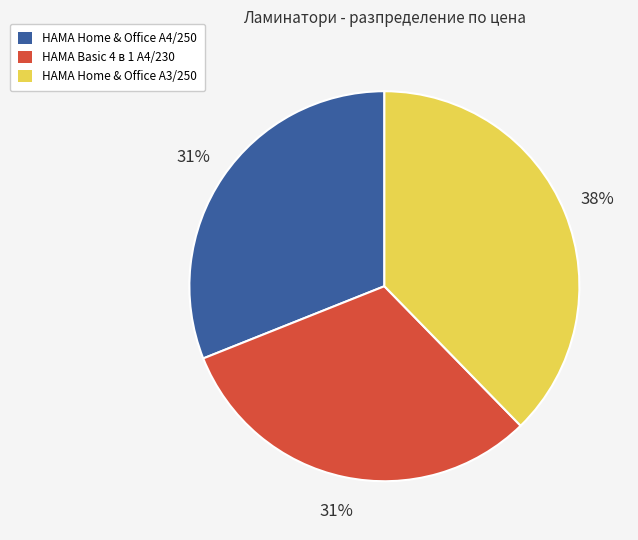

The HAMA Home & Office A4/250 slice represents 31% of the pie. True or false?

True